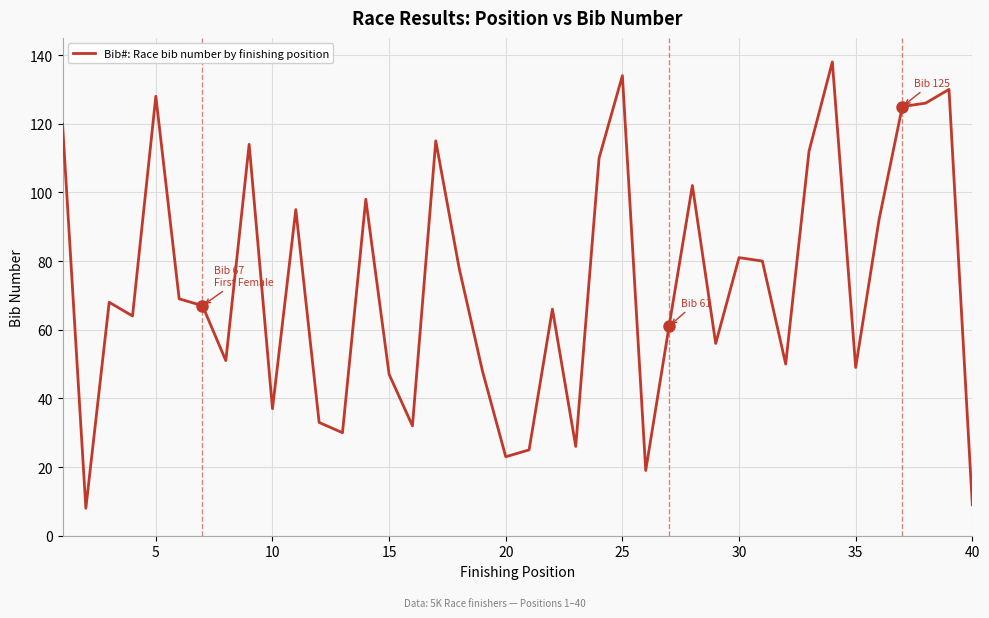

Reading left to right, extract all data points from this chart.

120	8	68	64	128	69	67	51	114	37	95	33	30	98	47	32	115	78	48	23	25	66	26	110	134	19	61	102	56	81	80	50	112	138	49	92	125	126	130	9